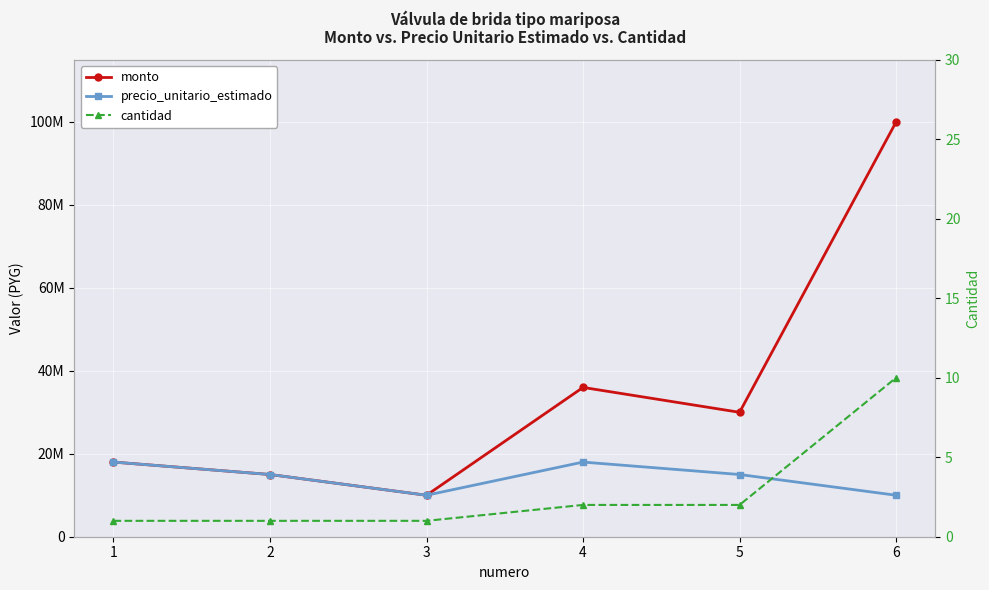

Rank the series at 1 from lowest to highest value.

cantidad, monto, precio_unitario_estimado